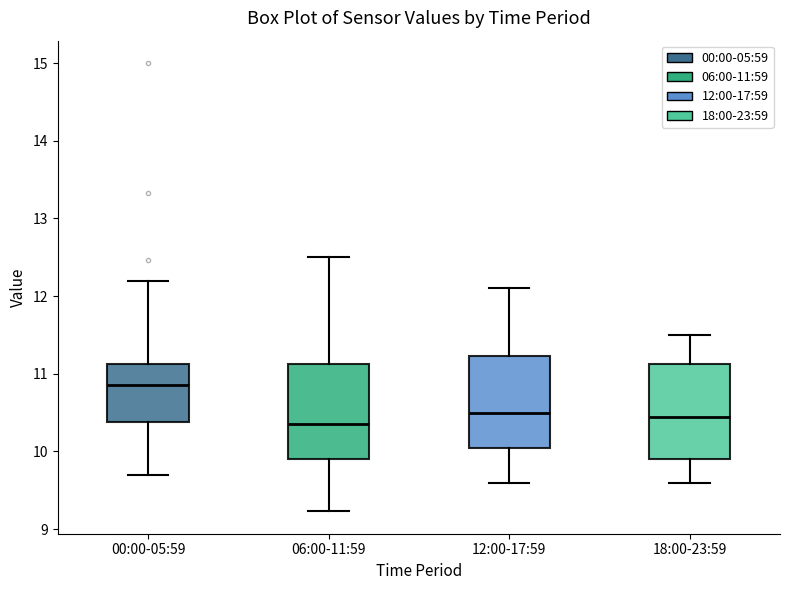

Where does the median line of the box for 06:00-11:59 sit on the y-axis? The values are not printed on the chart, so give them approximately, as read against the axis.

10.4